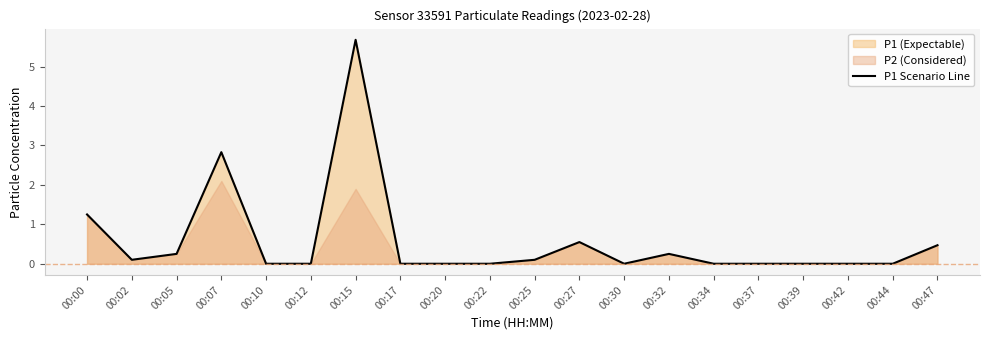

How many positive values are there?

9